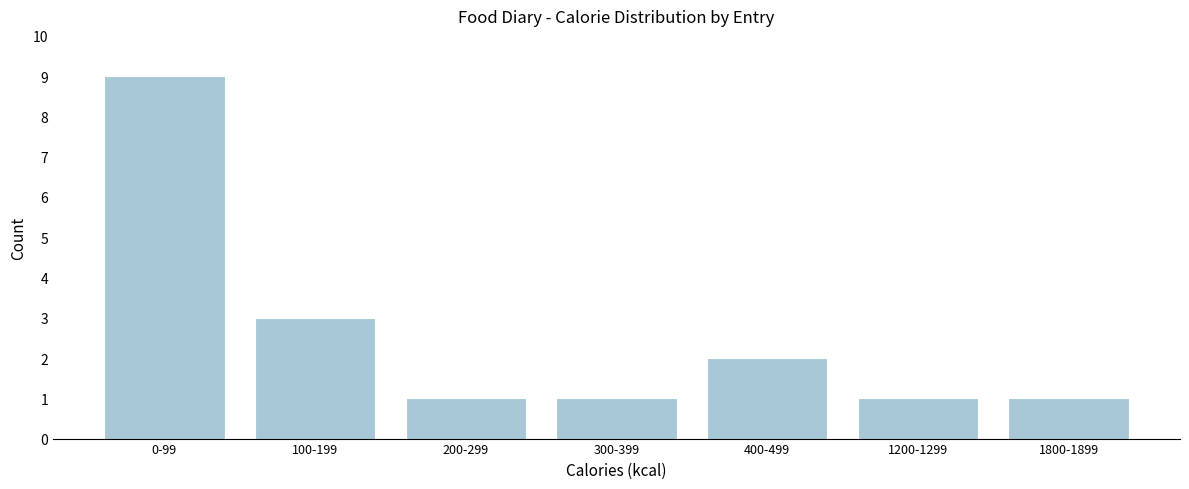

Reading left to right, extract all data points from this chart.

0-99=9	100-199=3	200-299=1	300-399=1	400-499=2	1200-1299=1	1800-1899=1